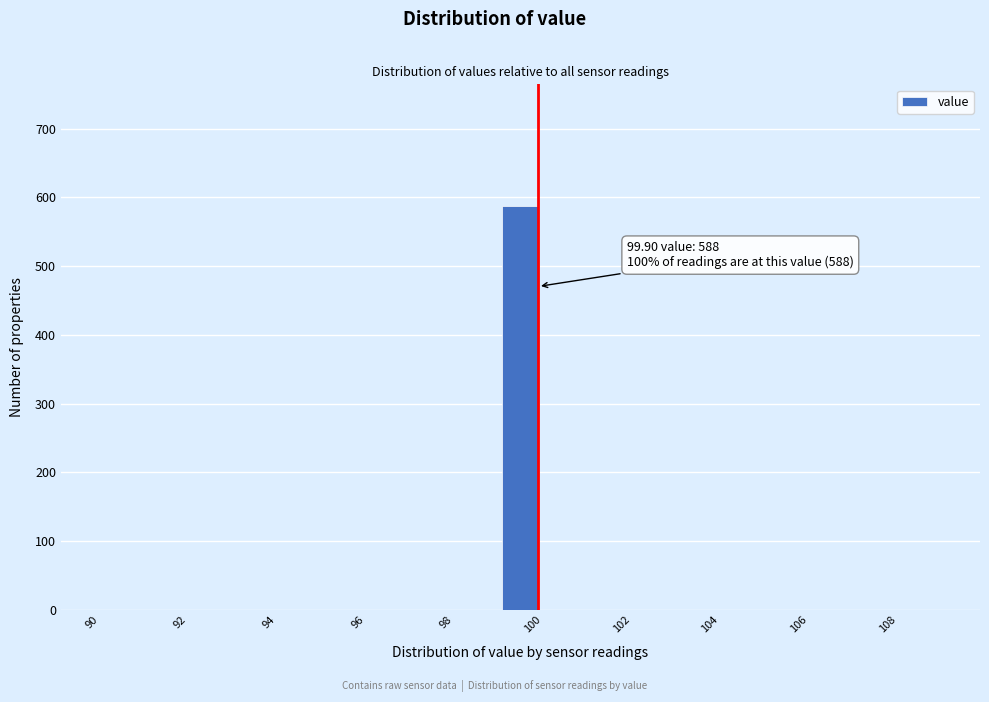

Which range on the x-axis has the tallest bar?

99 to 100